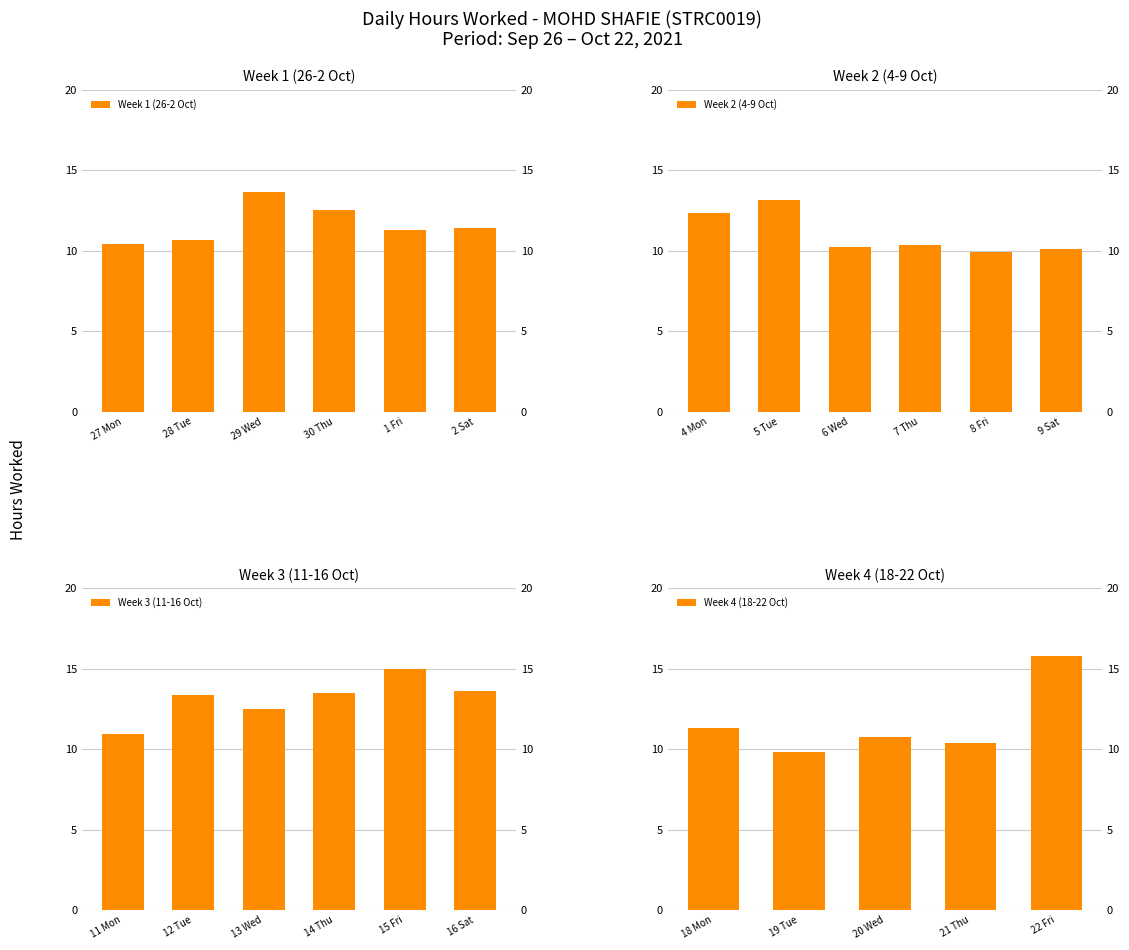

What is the value of the 10th bar from the left?

10.4